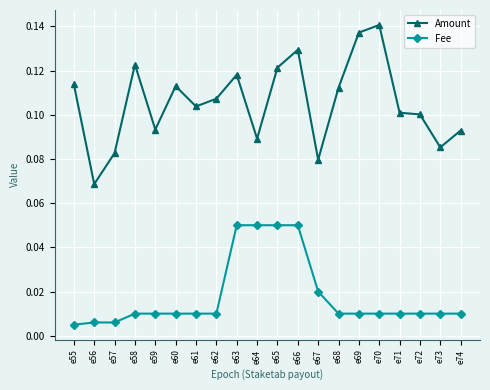

Count the number of data series in this chart.

2